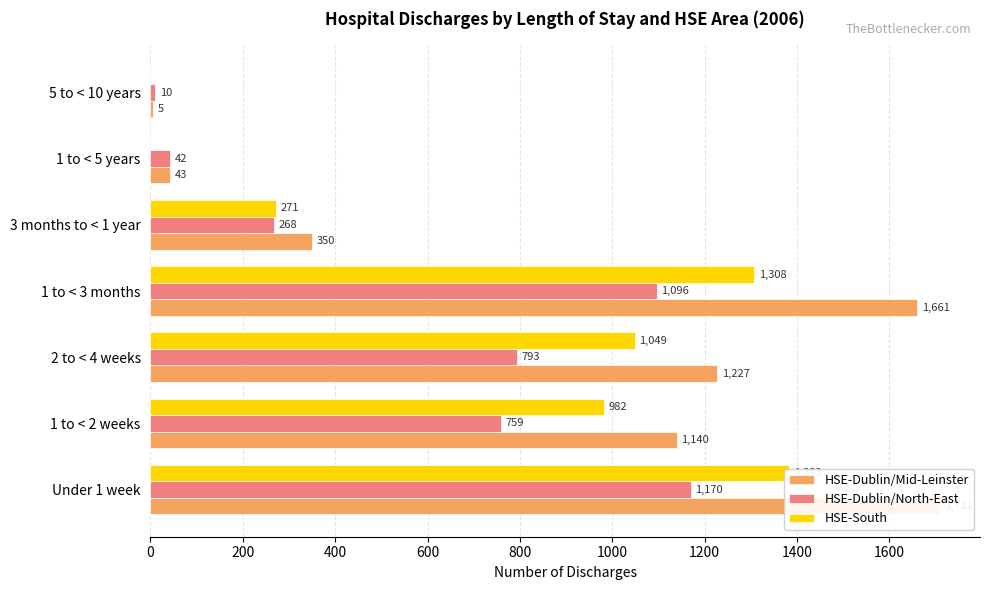

What is the value of the HSE-South bar at the 5th from the left?

271